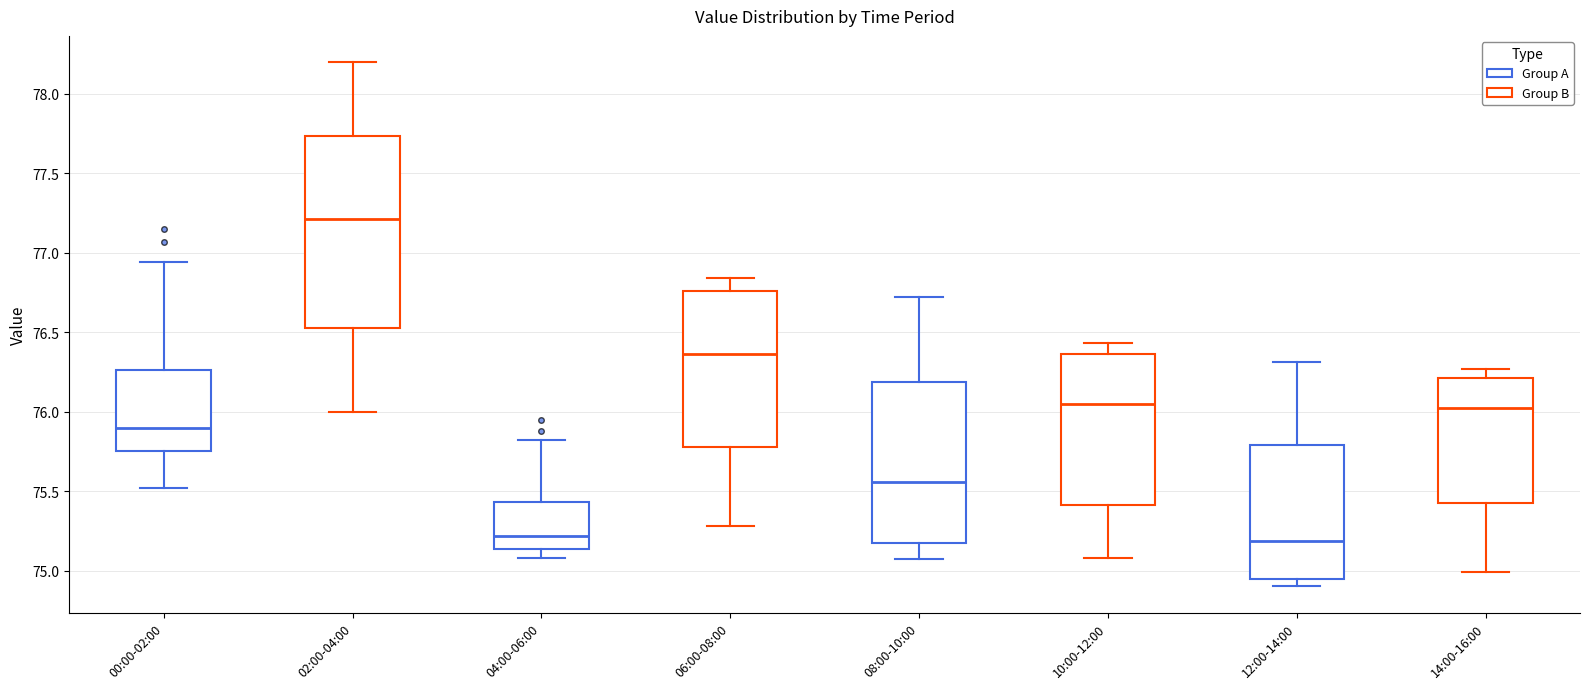

Reading left to right, transcribe this box plot: for each box, give where its median line is, the range the box spans, and where its two whiskers end, as read against the y-axis. The values are not printed on the chart, so give them approximately, as read against the axis.

00:00-02:00: median 75.90, box 75.75 to 76.25, whiskers 75.50 to 76.95
02:00-04:00: median 77.20, box 76.55 to 77.75, whiskers 76.00 to 78.20
04:00-06:00: median 75.20, box 75.15 to 75.45, whiskers 75.10 to 75.80
06:00-08:00: median 76.35, box 75.80 to 76.75, whiskers 75.30 to 76.85
08:00-10:00: median 75.55, box 75.20 to 76.20, whiskers 75.05 to 76.70
10:00-12:00: median 76.05, box 75.40 to 76.35, whiskers 75.10 to 76.45
12:00-14:00: median 75.20, box 74.95 to 75.80, whiskers 74.90 to 76.30
14:00-16:00: median 76.00, box 75.40 to 76.20, whiskers 75.00 to 76.25